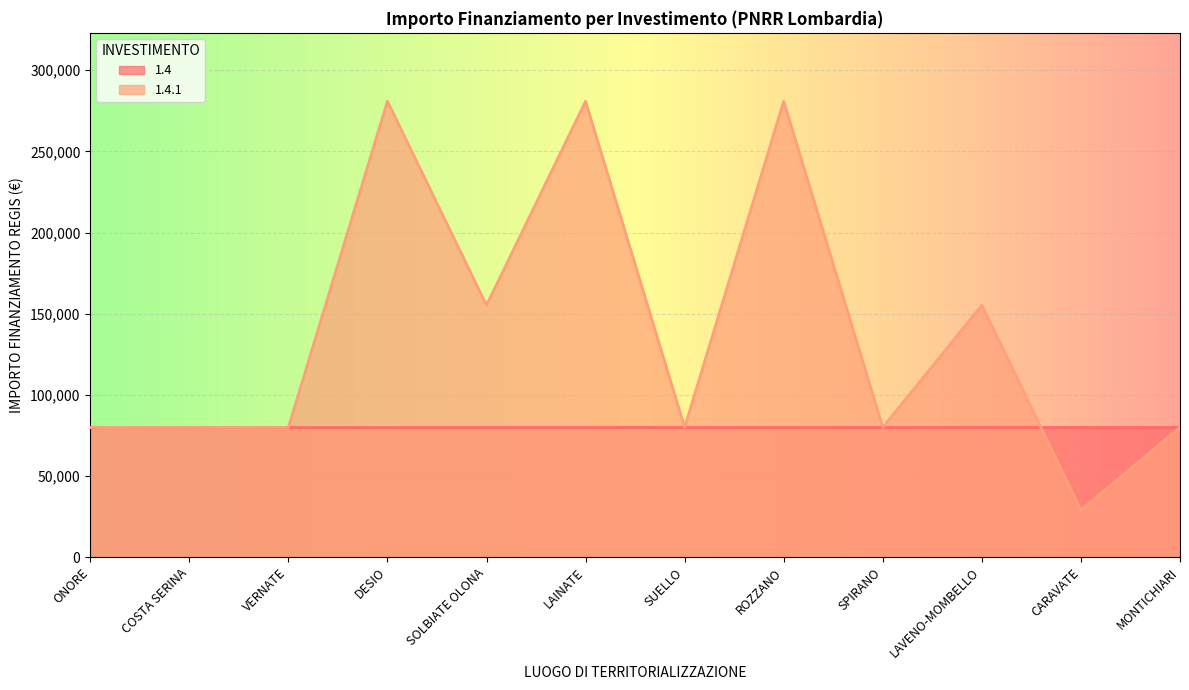

Where is the data nearest to the value 154917?

SOLBIATE OLONA